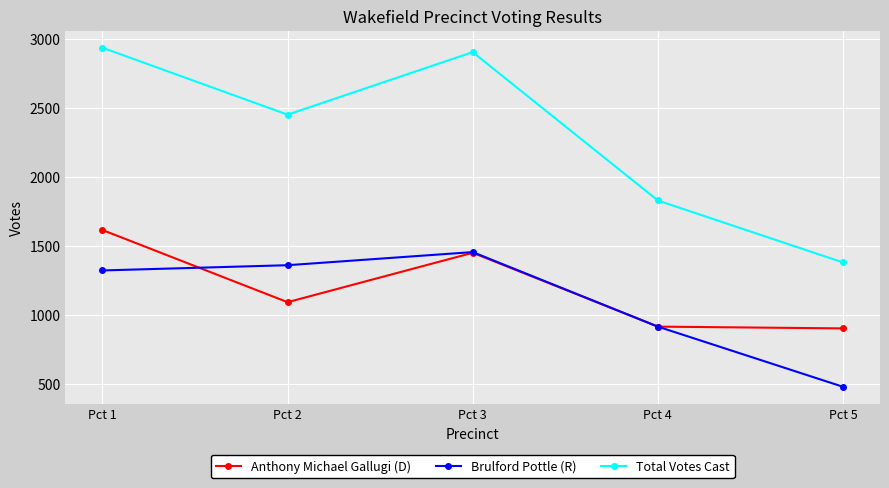

What is the total value across all series at Pct 1?

5870